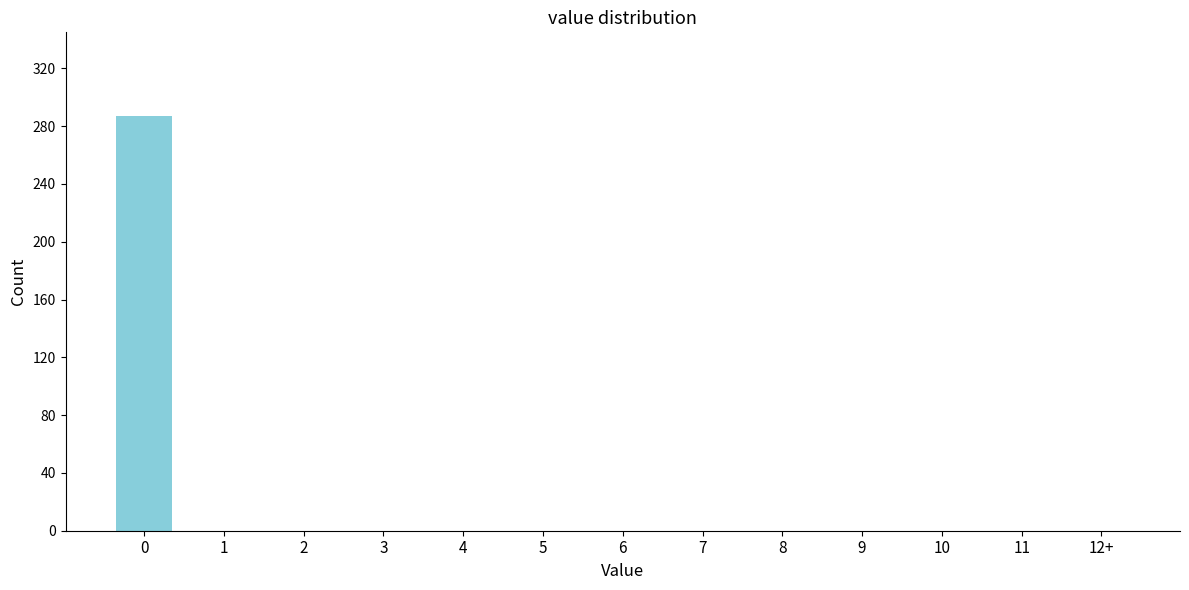

Reading right to left, transcribe all the data shown in this chart.

12+=0	11=0	10=0	9=0	8=0	7=0	6=0	5=0	4=0	3=0	2=0	1=0	0=287